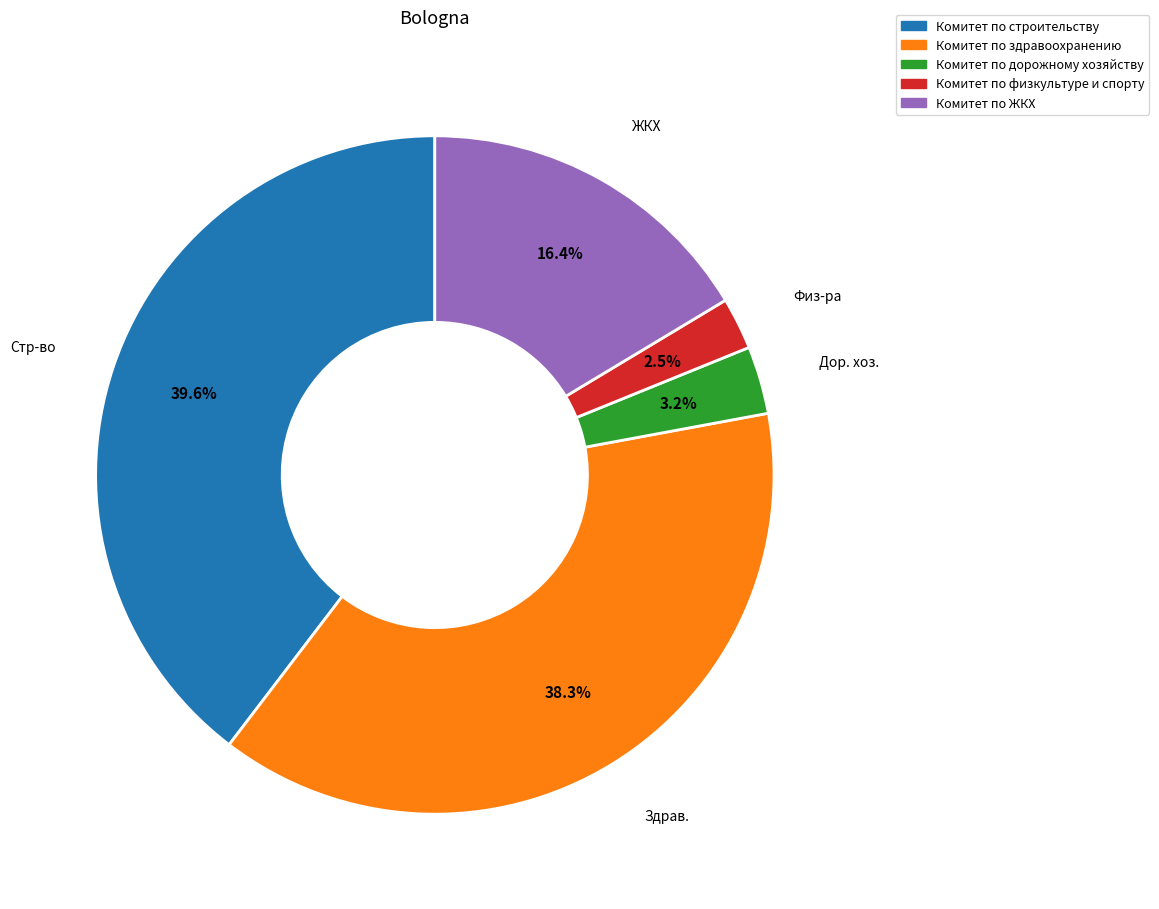

Is there any slice that represents more than half of the pie?

No